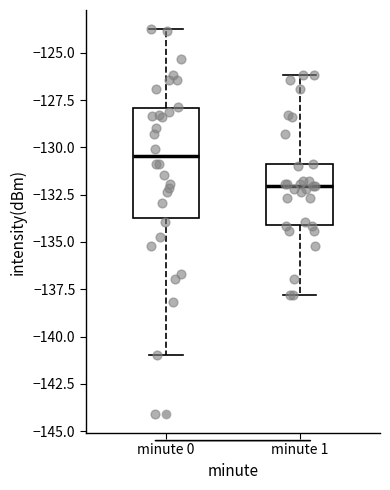

Reading left to right, read every box against the y-axis: the position of its median line, the range the box covers, and the ends of its whiskers. The values are not printed on the chart, so give them approximately, as read against the axis.

minute 0: median -130.5, box -133.5 to -128.0, whiskers -141.0 to -124.0
minute 1: median -132.0, box -134.0 to -131.0, whiskers -138.0 to -126.0